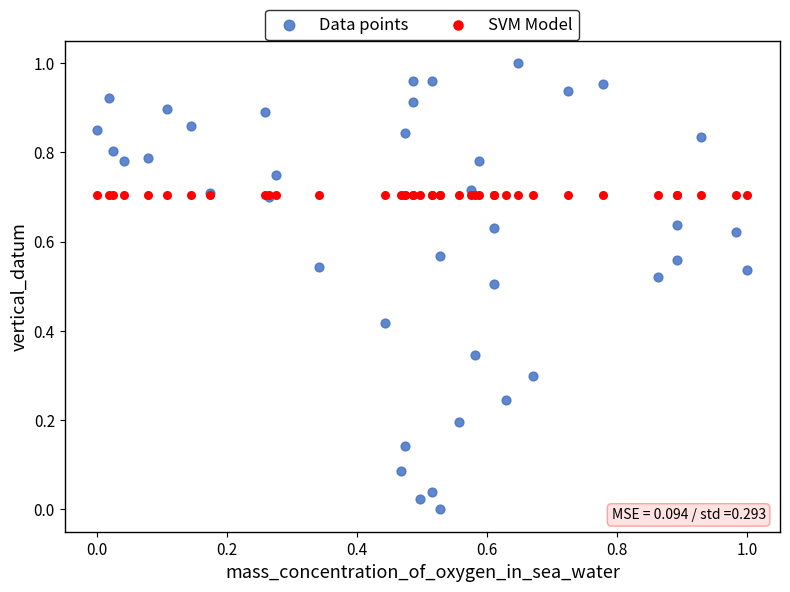

Which series contains the highest Y value?

Data points